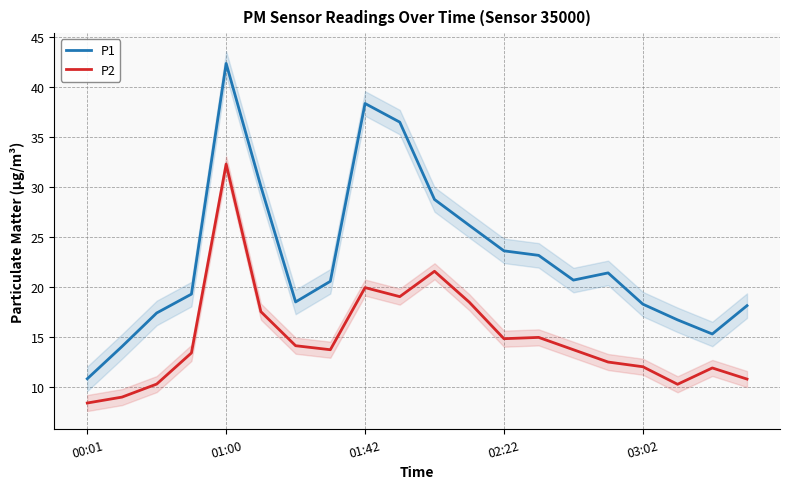

What is the label of the 6th point from the right?

14